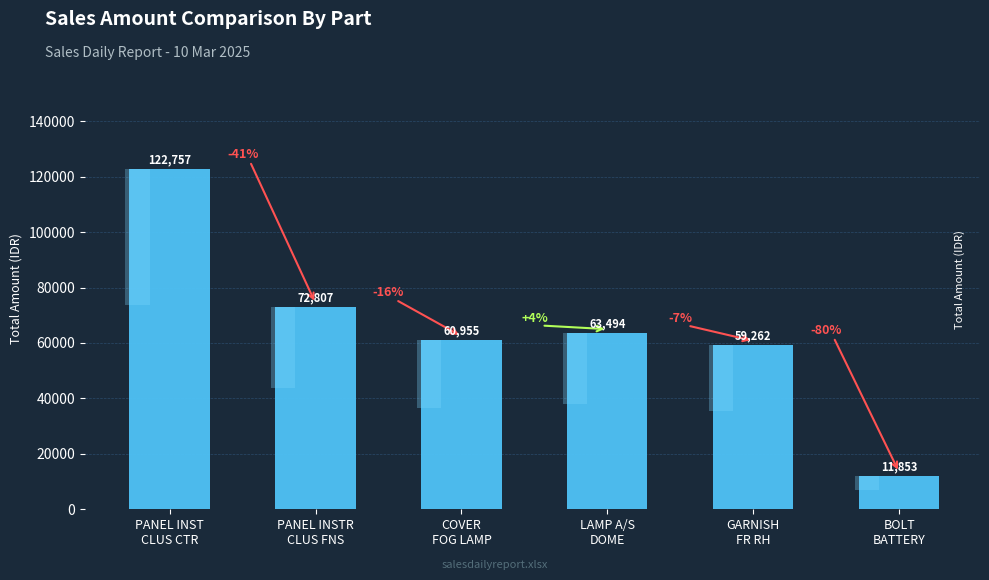

What is the difference between the maximum and minimum values?

110904.5